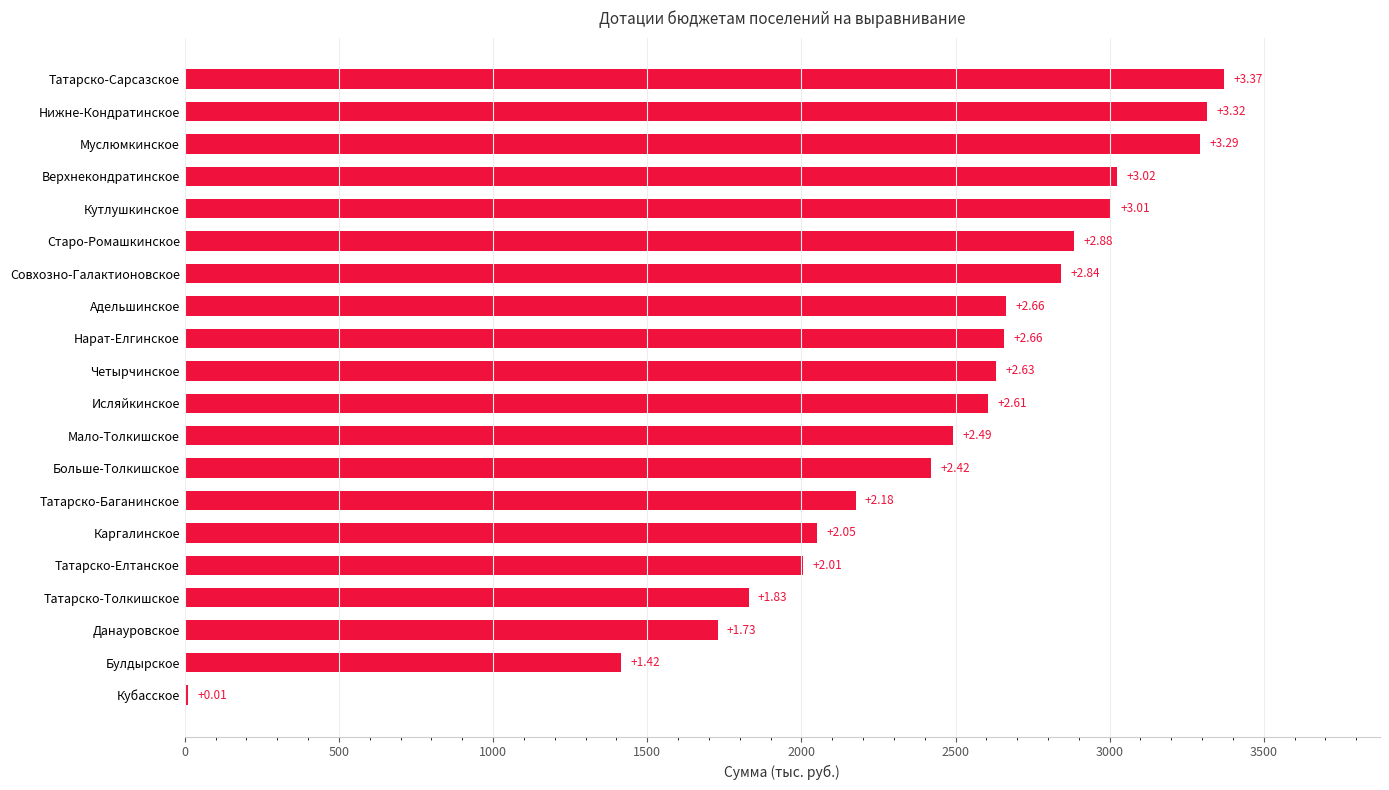

Are the bars horizontal?

Yes